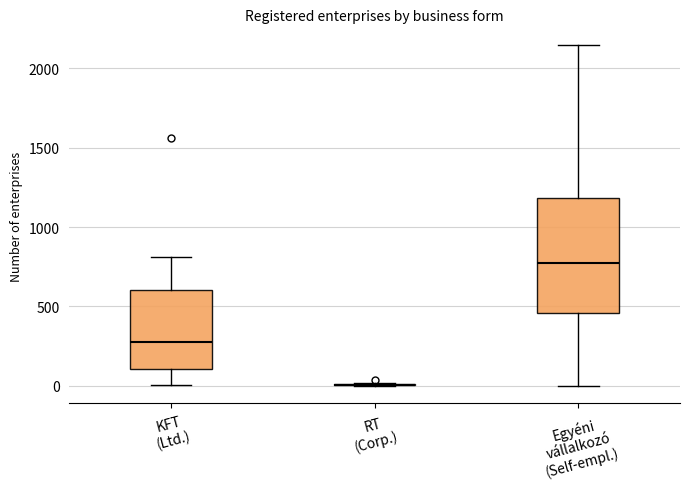

Where is the upper edge of the box for Egyéni vállalkozó (Self-empl.) on the y-axis? The values are not printed on the chart, so give them approximately, as read against the axis.

1200